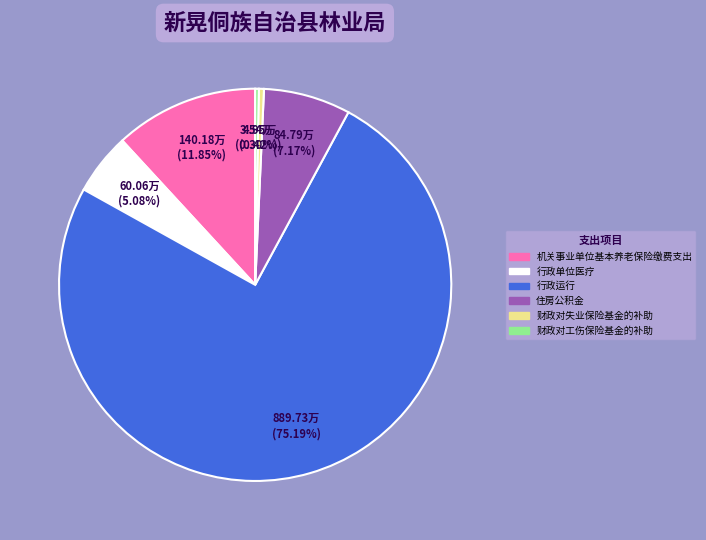

Which category accounts for the majority?

行政运行